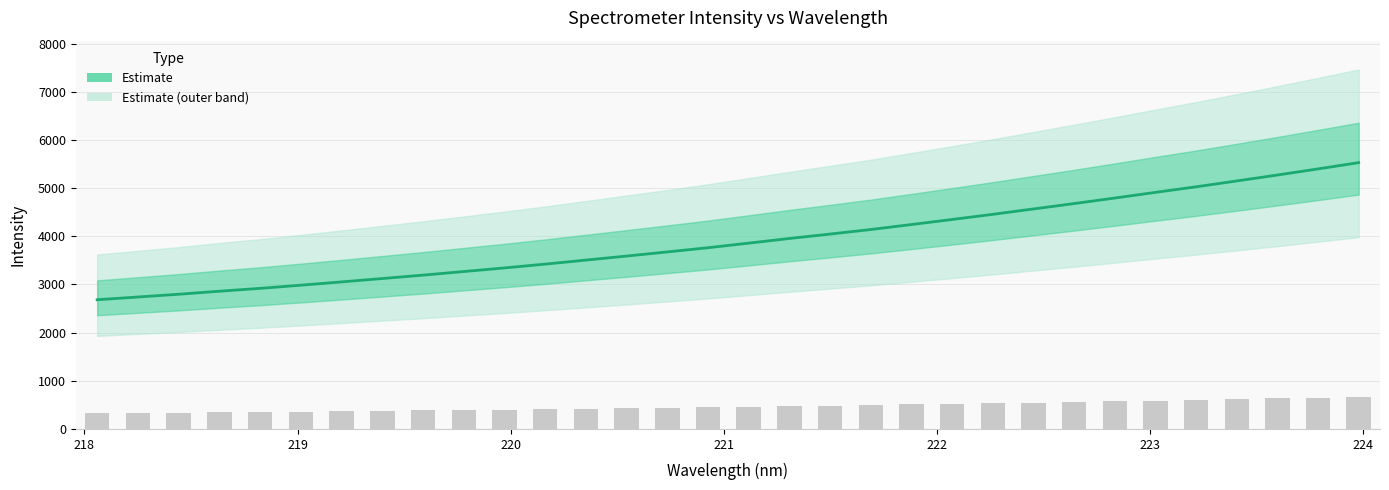

What is the sum of all values?

125317.0